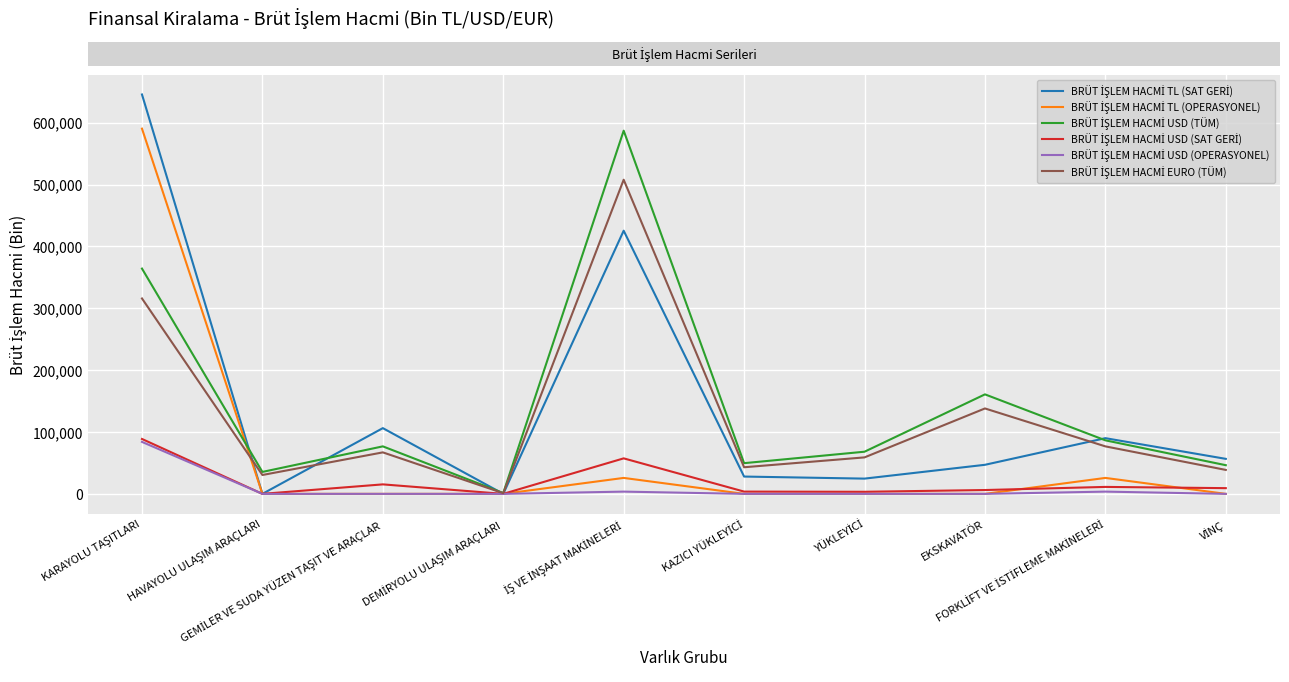

How many lines are shown in the chart?

6